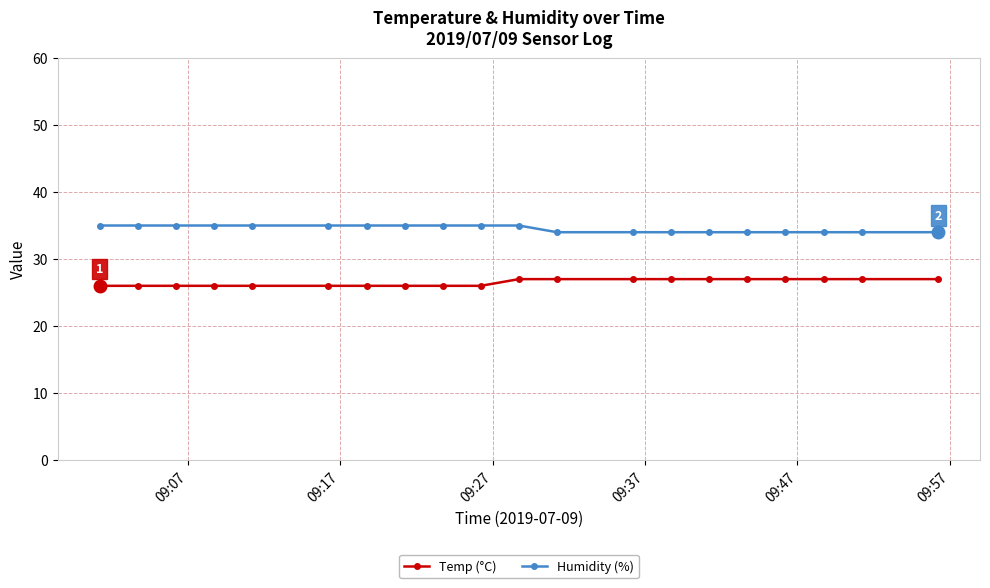

Rank the series by their average value, from highest to lowest.

Humidity (%), Temp (°C)